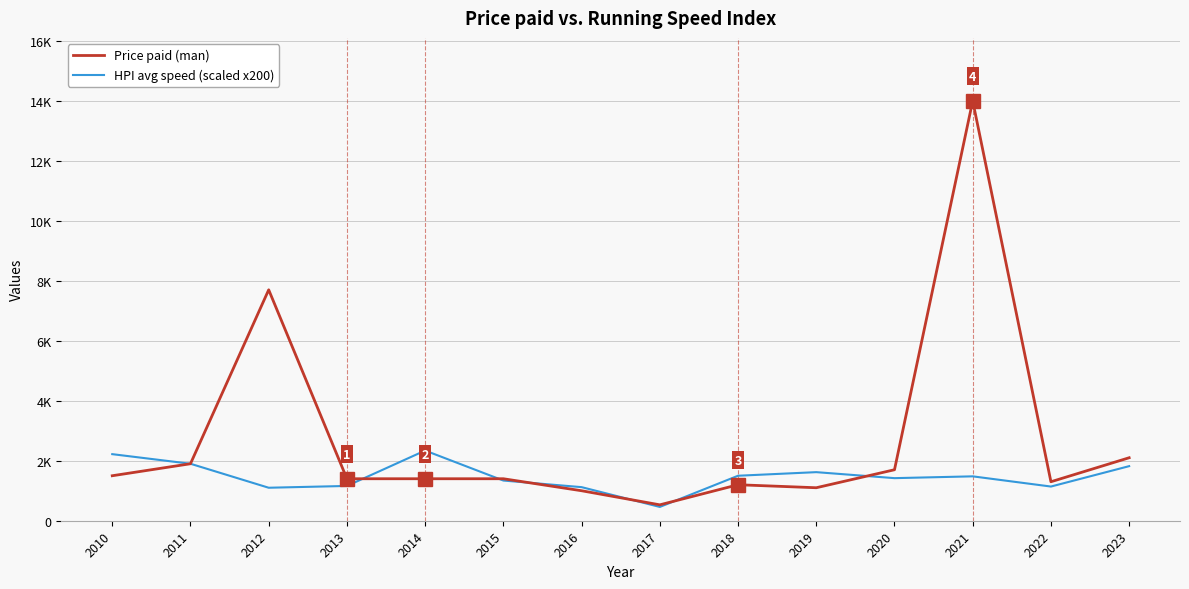

Is it true that HPI avg speed (scaled x200) equals 613.3 at 2011?

False